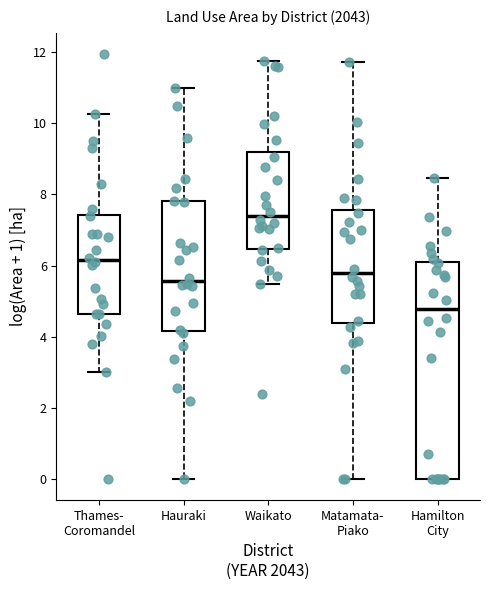

Which box's median line is the highest?

Waikato